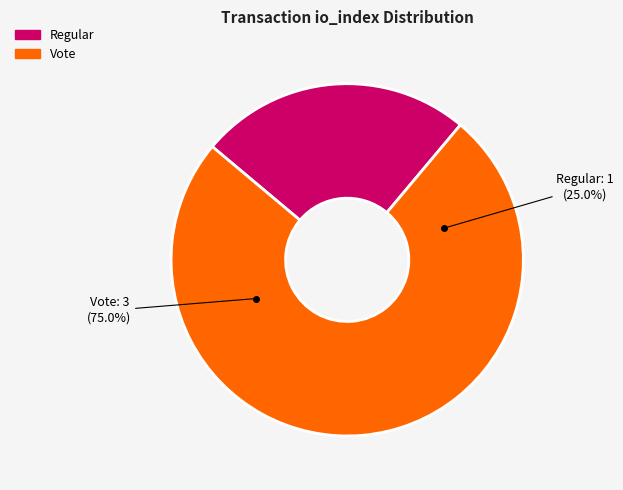

What is the ratio of the value at Vote (io_index=3) to the value at Regular (io_index=1)?

3.0